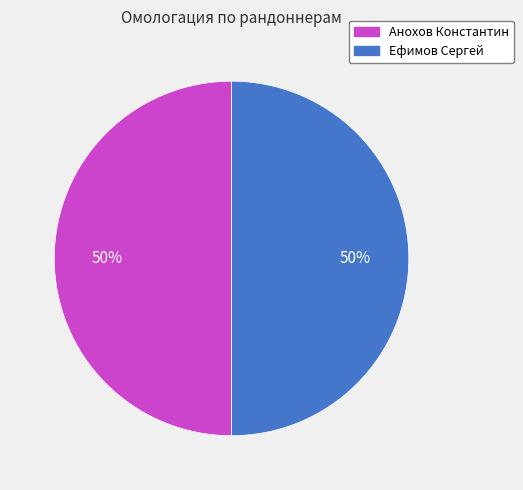

Do Ефимов Сергей and Анохов Константин together represent more than half of the pie?

Yes